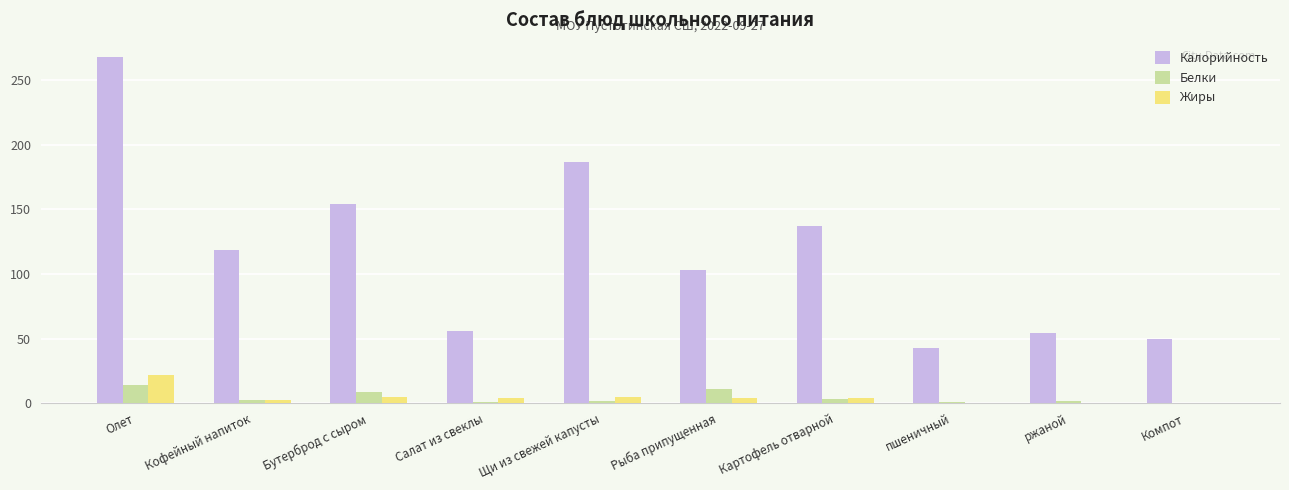

At which label does Белки reach its peak?

Олет